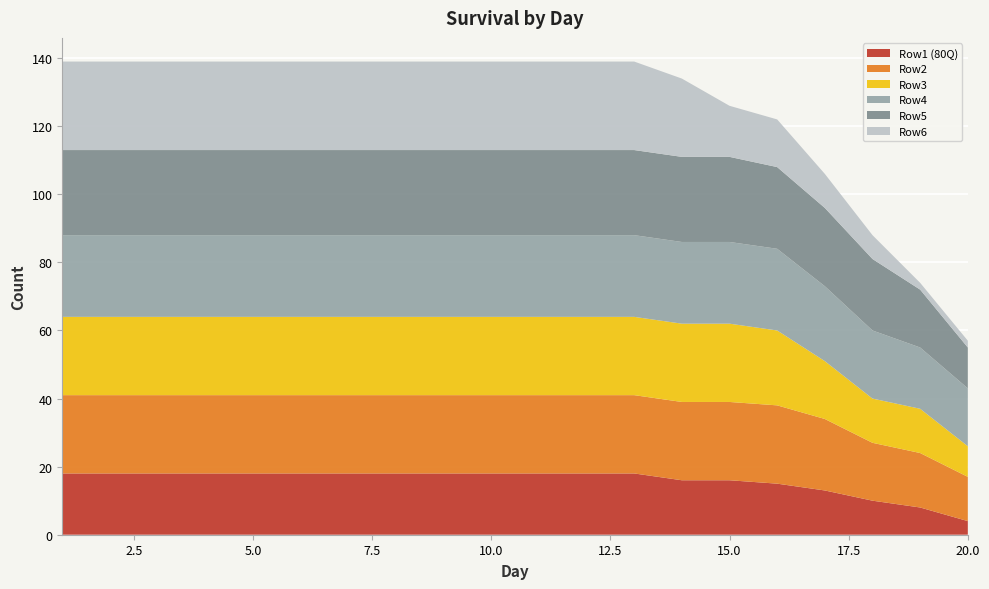

Reading right to left, extract all data points from this chart.

Row1 (80Q): 4	8	10	13	15	16	16	18	18	18	18	18	18	18	18	18	18	18	18	18
Row2: 13	16	17	21	23	23	23	23	23	23	23	23	23	23	23	23	23	23	23	23
Row3: 9	13	13	17	22	23	23	23	23	23	23	23	23	23	23	23	23	23	23	23
Row4: 17	18	20	22	24	24	24	24	24	24	24	24	24	24	24	24	24	24	24	24
Row5: 12	17	21	23	24	25	25	25	25	25	25	25	25	25	25	25	25	25	25	25
Row6: 2	2	7	10	14	15	23	26	26	26	26	26	26	26	26	26	26	26	26	26